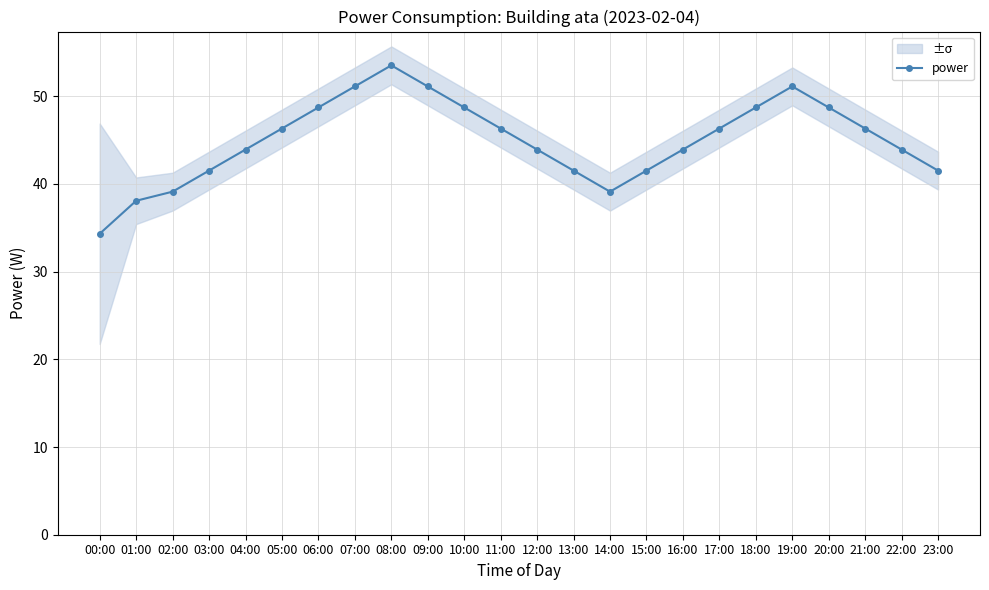

Reading left to right, extract all data points from this chart.

00:00=34.3	01:00=38.1	02:00=39.1	03:00=41.5	04:00=43.9	05:00=46.3	06:00=48.7	07:00=51.1	08:00=53.5	09:00=51.1	10:00=48.7	11:00=46.3	12:00=43.9	13:00=41.5	14:00=39.1	15:00=41.5	16:00=43.9	17:00=46.3	18:00=48.7	19:00=51.1	20:00=48.7	21:00=46.3	22:00=43.9	23:00=41.5